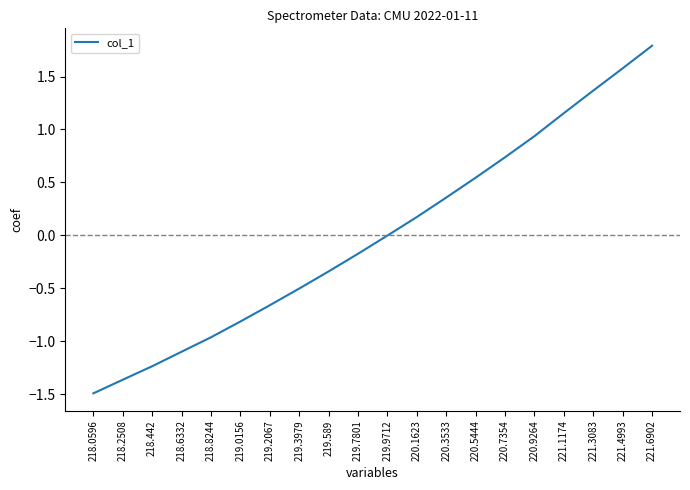

Rank the categories by value from highest to lowest.

221.6902, 221.4993, 221.3083, 221.1174, 220.9264, 220.7354, 220.5444, 220.3533, 220.1623, 219.9712, 219.7801, 219.589, 219.3979, 219.2067, 219.0156, 218.8244, 218.6332, 218.442, 218.2508, 218.0596